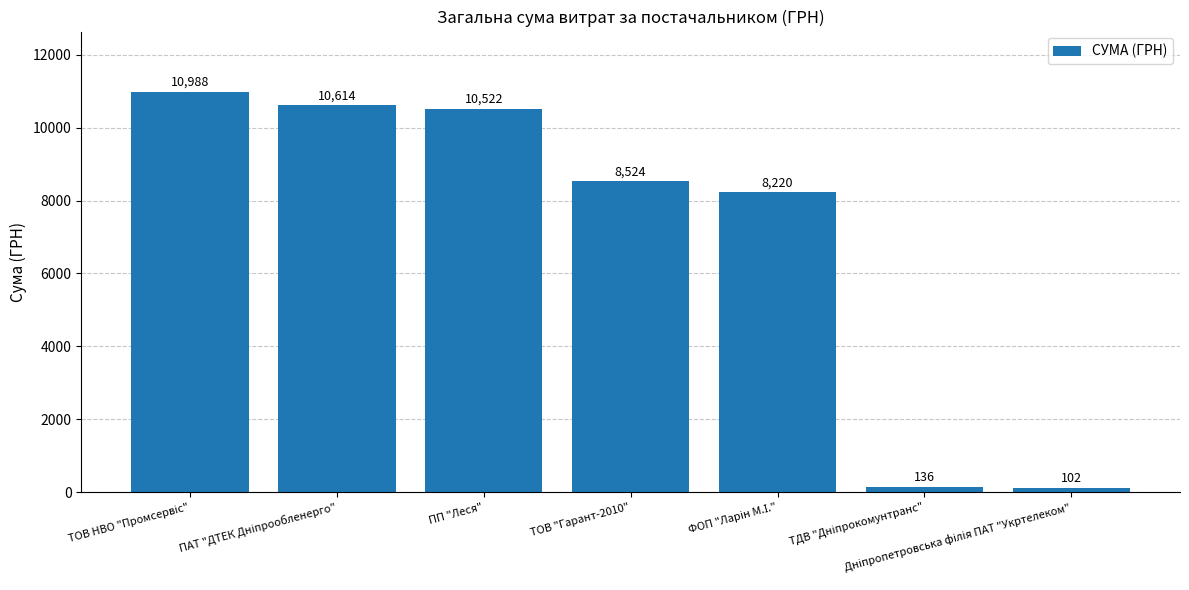

What is the difference between the second highest and minimum values?

10512.1